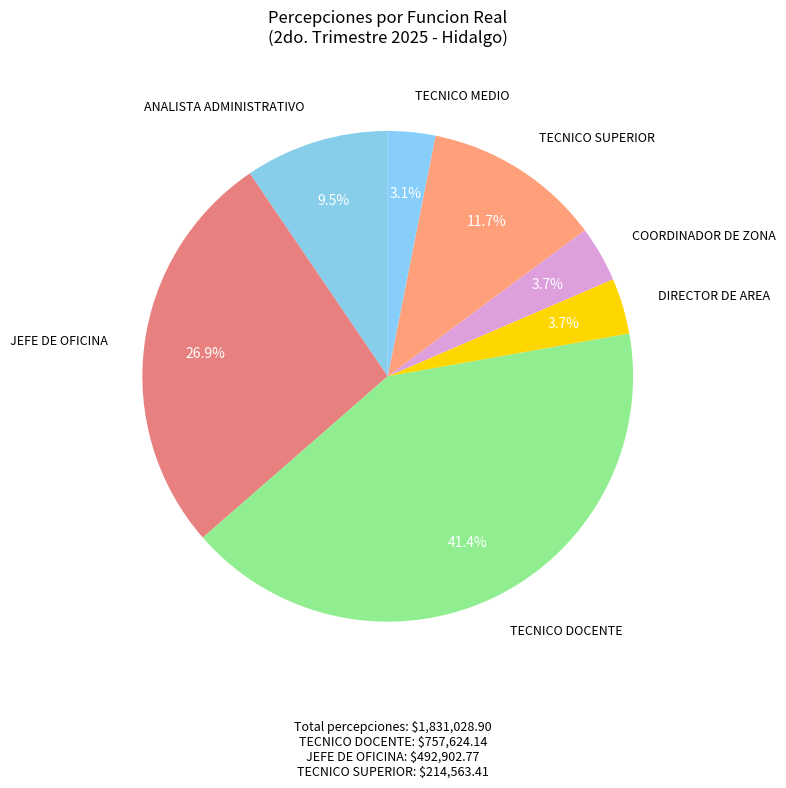

What is the smallest slice in the pie chart?

TECNICO MEDIO